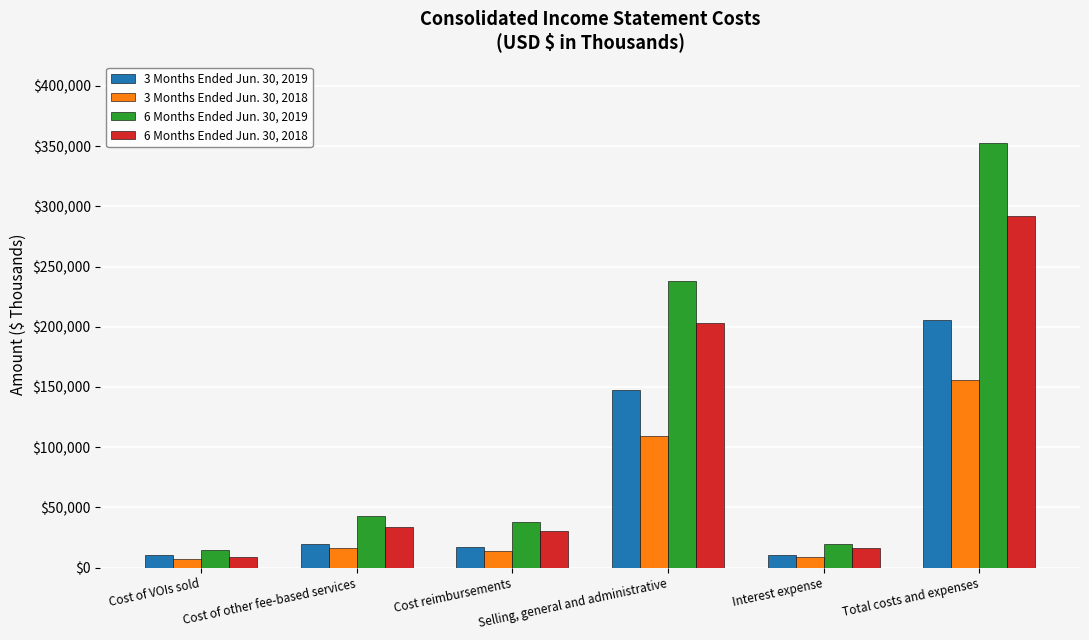

What are all the series names shown in the legend?

3 Months Ended Jun. 30, 2019, 3 Months Ended Jun. 30, 2018, 6 Months Ended Jun. 30, 2019, 6 Months Ended Jun. 30, 2018